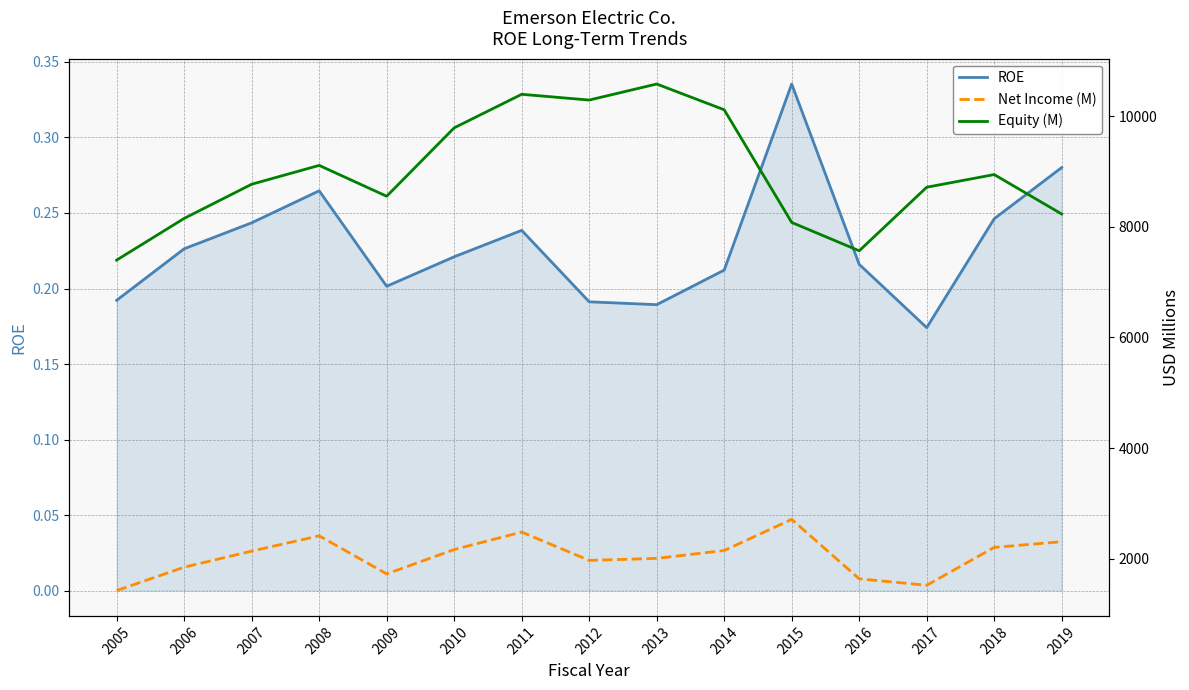

What are all the series names shown in the legend?

ROE, Net Income (M), Equity (M)